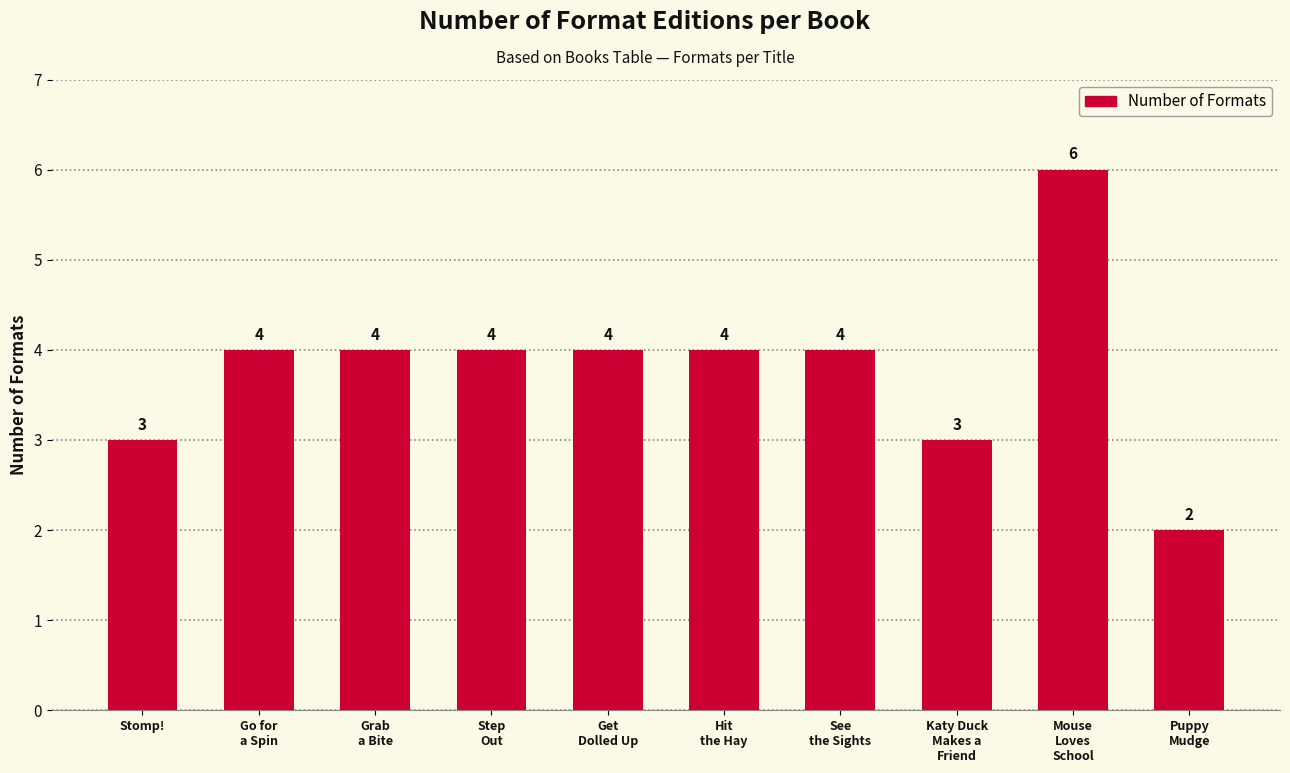

What is the approximate value at Go for
a Spin?

4